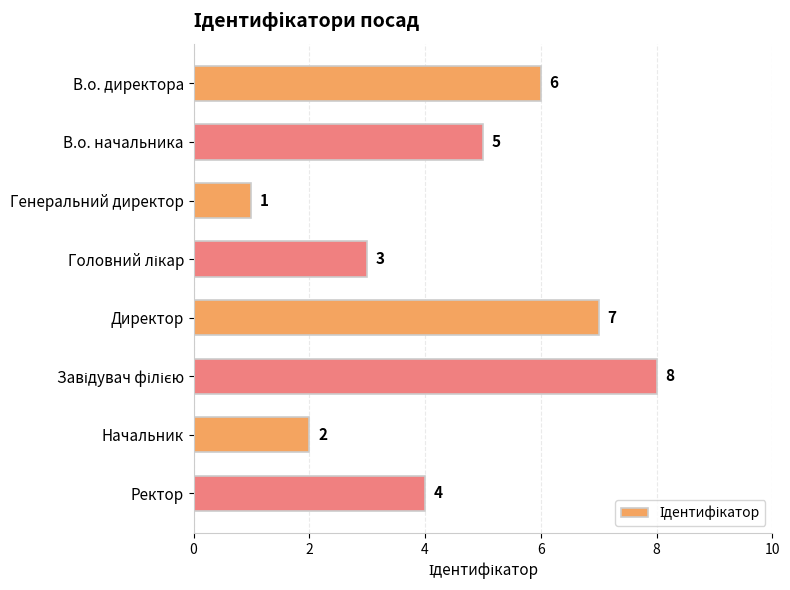

Between В.о. директора and Начальник, which is larger?

В.о. директора